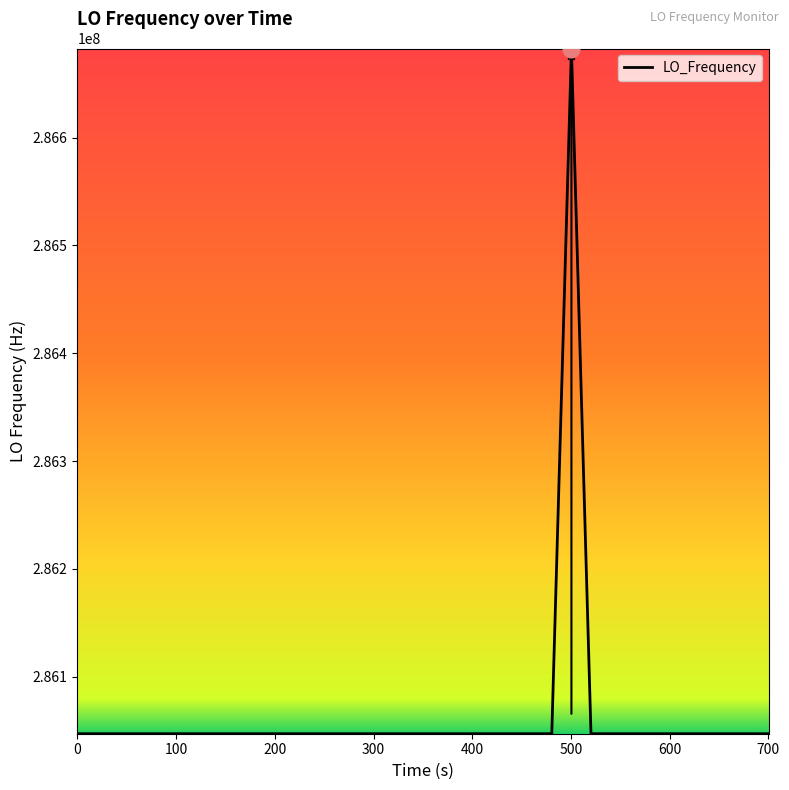

What is the greatest value displayed?

286682708.1